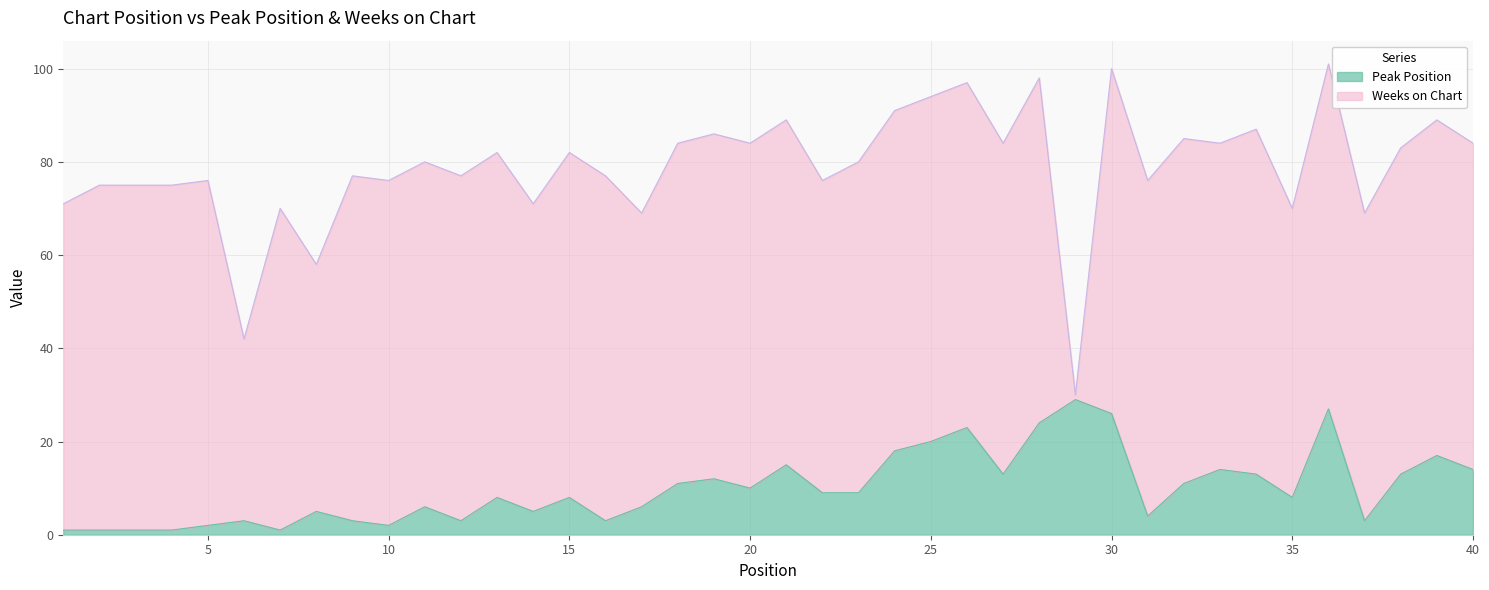

Count the number of values greater than 9.

18